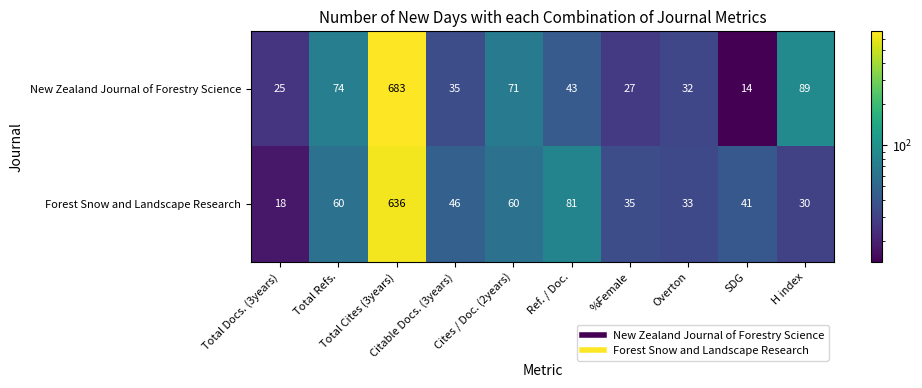

What is the spread (max minus min) of values at %Female?

8